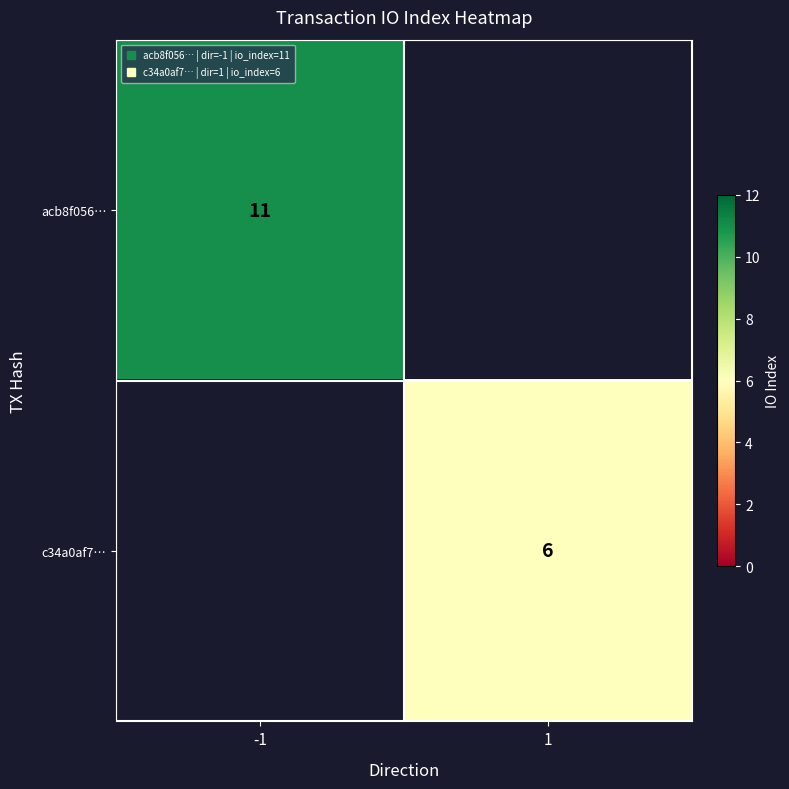

Which category has the lowest value in the acb8f056… series?

-1